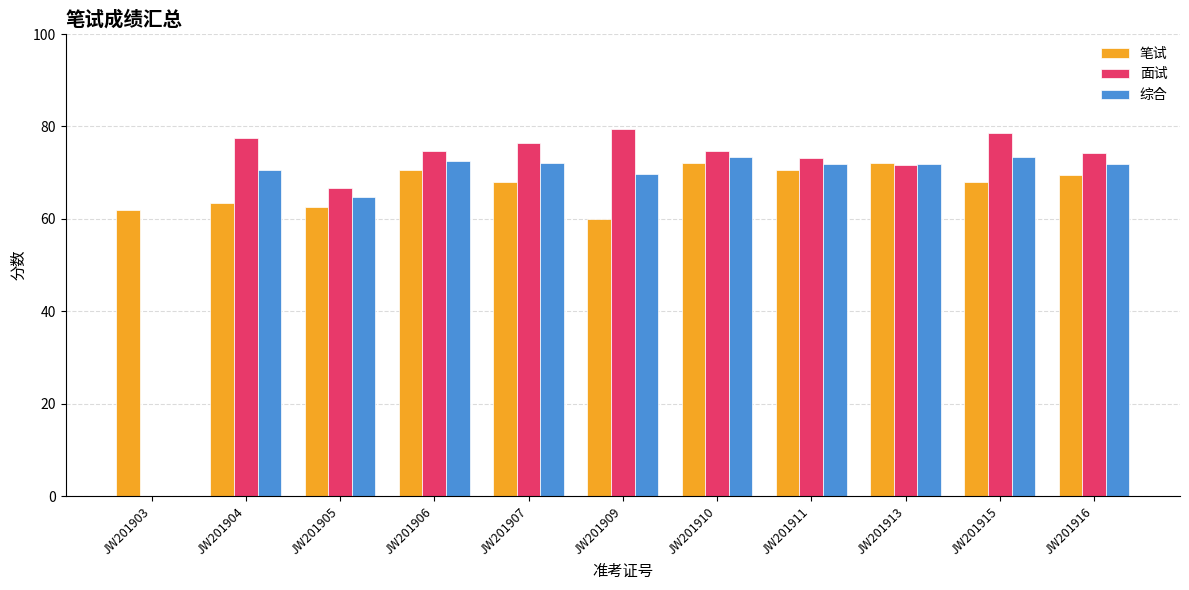

What is the highest value of the 综合 series?

73.3